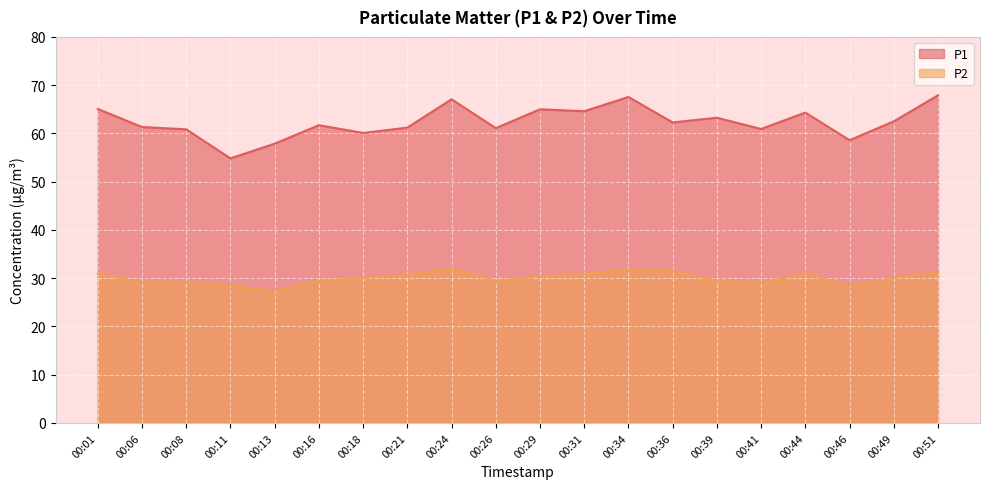

What are all the series names shown in the legend?

P1, P2